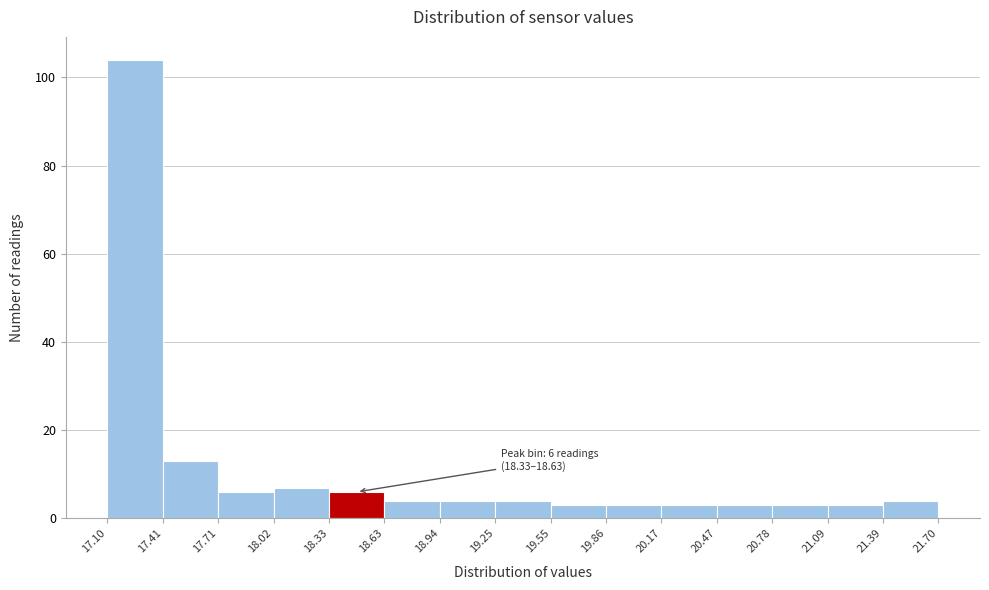

Which range on the x-axis has the tallest bar?

17.10 to 17.41